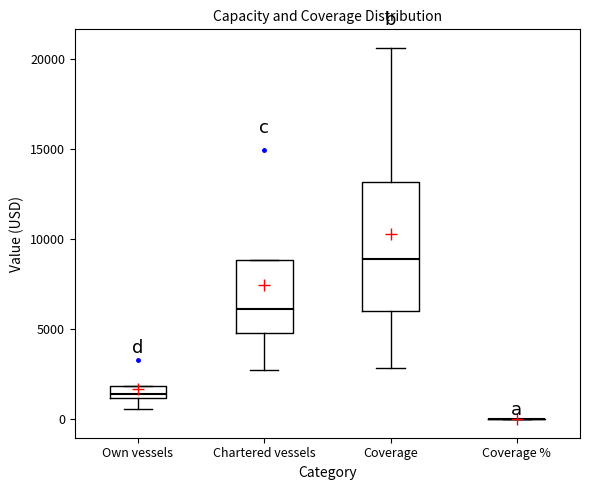

Where is the lower edge of the box for Own vessels on the y-axis? The values are not printed on the chart, so give them approximately, as read against the axis.

1000